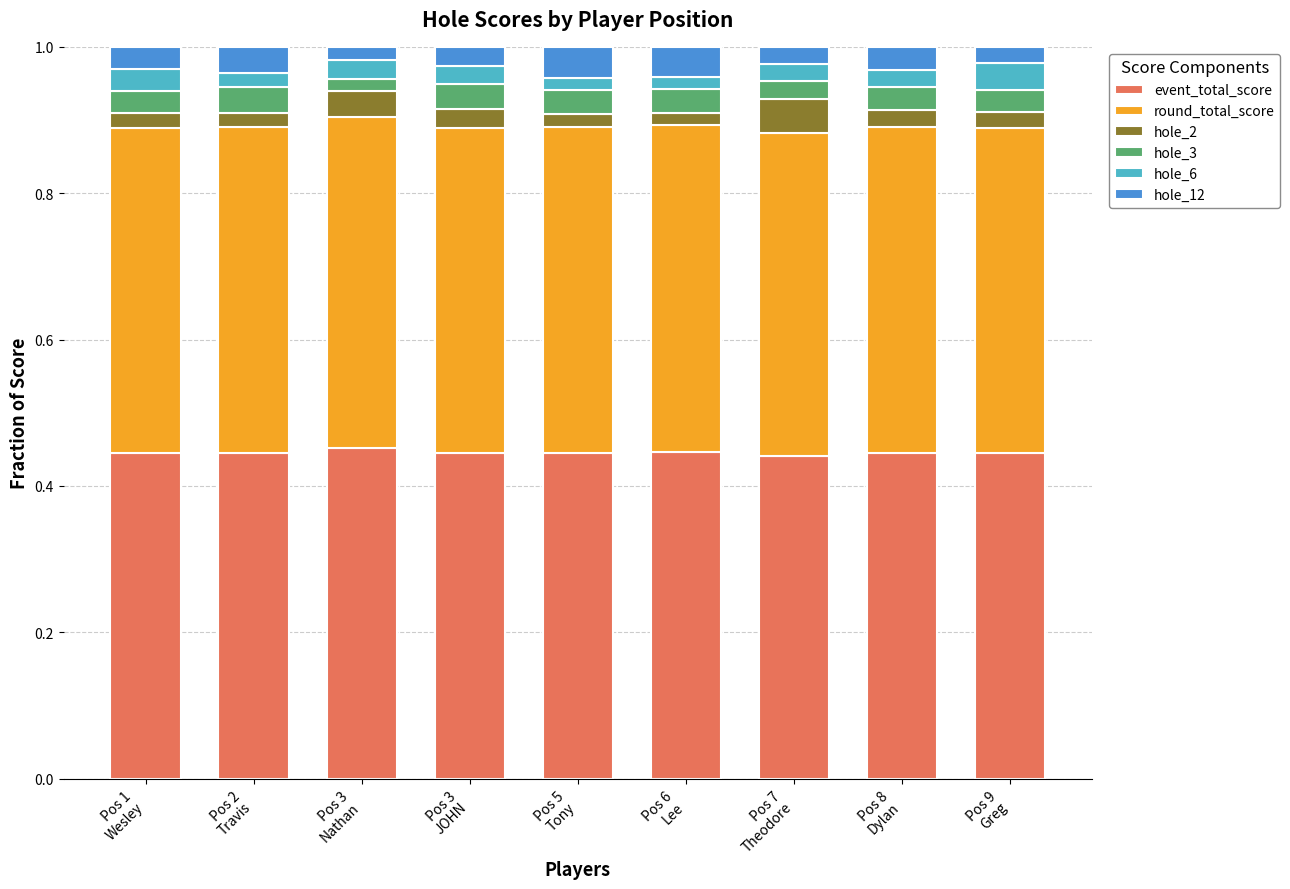

Are the bars grouped side by side (vs. stacked)?

No